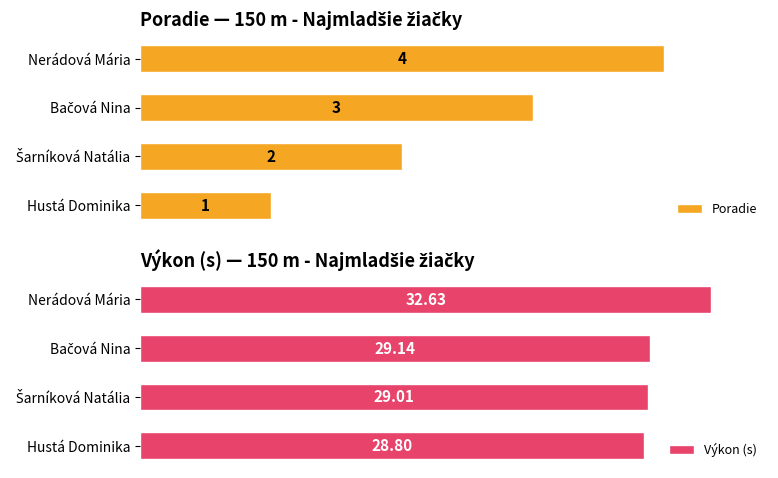

Which category has the highest value in the Poradie series?

Nerádová Mária